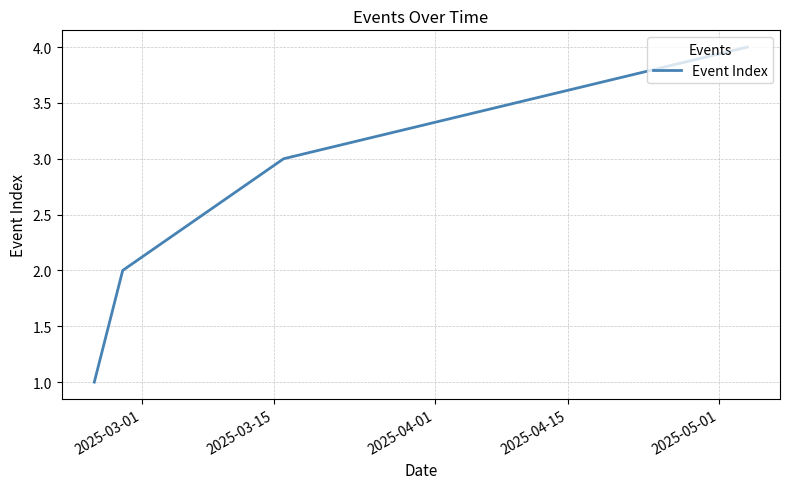

What is the greatest value displayed?

4